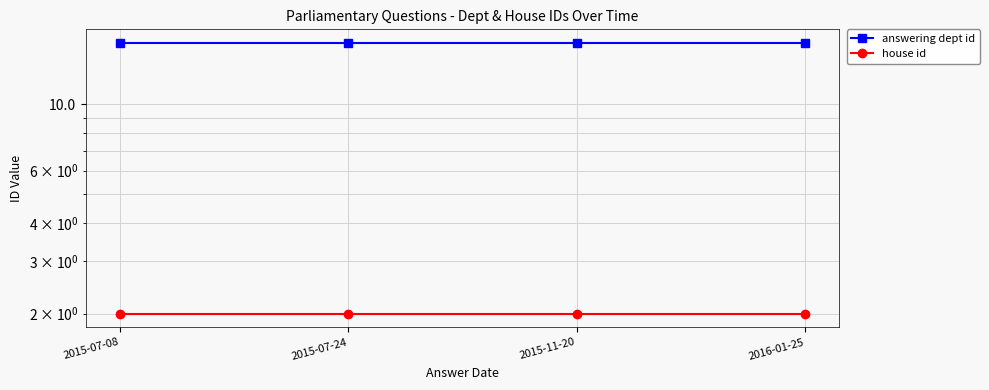

Is this an area chart (filled region under the line)?

No